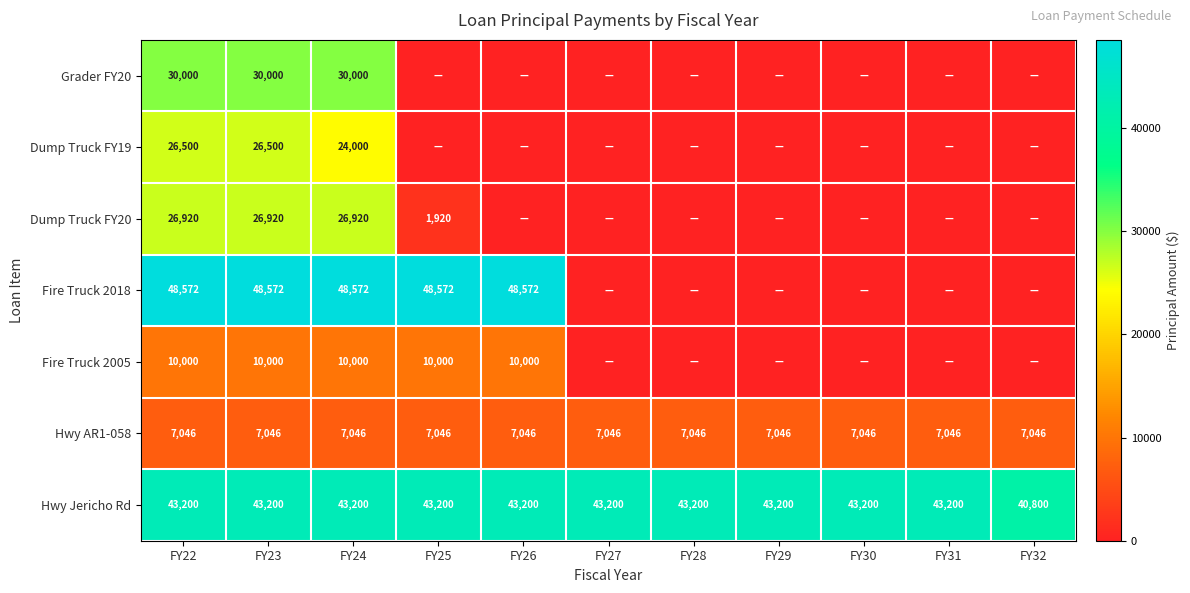

Is it true that Hwy Jericho Rd equals 43200 at FY26?

True